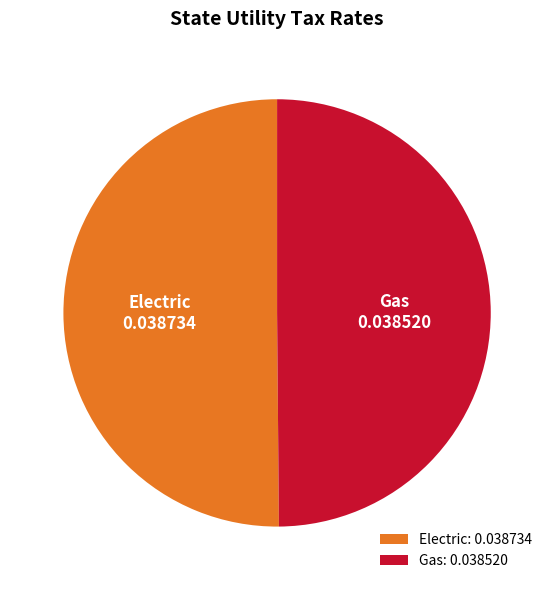

Is it true that Gas is 50% of the pie?

True